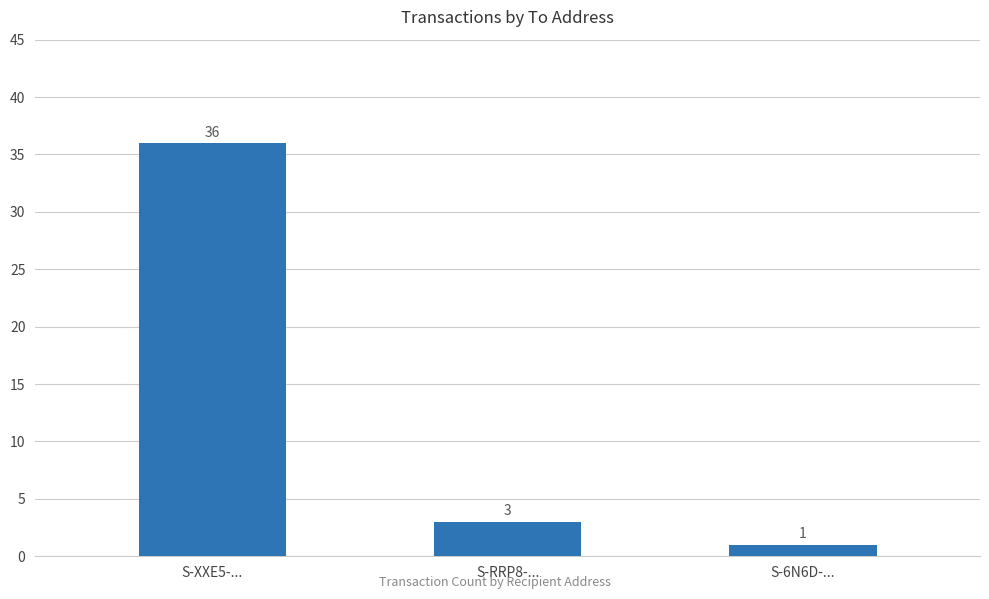

What is the label of the 2nd bar from the left?

S-RRP8-...